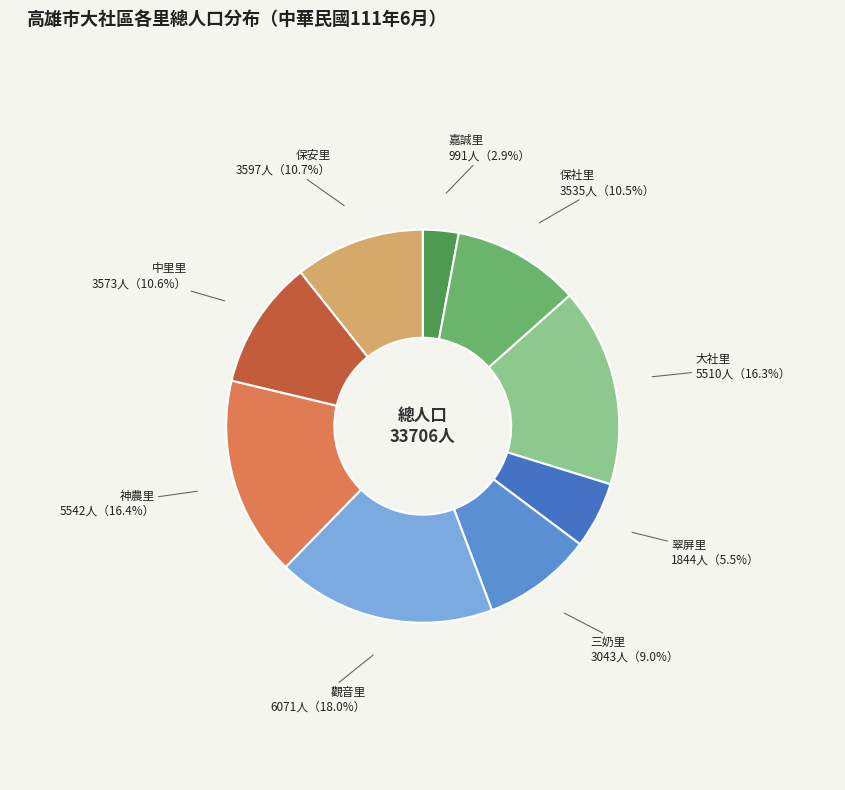

To the nearest percent, what portion does 神農里 represent?

16%